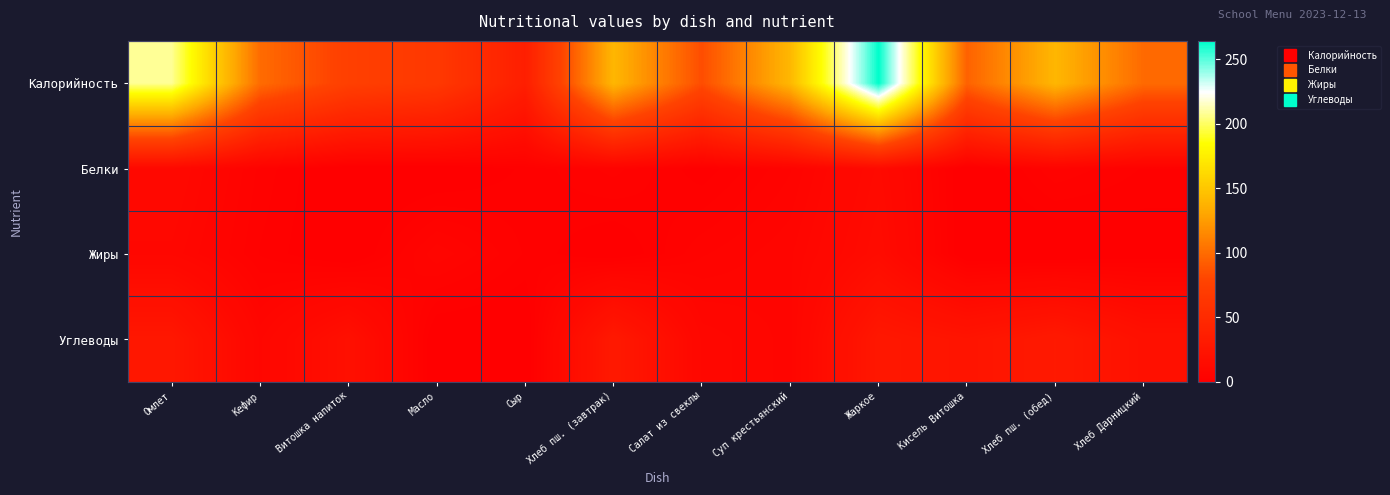

At which category does the chart reach its peak across all series?

Жаркое